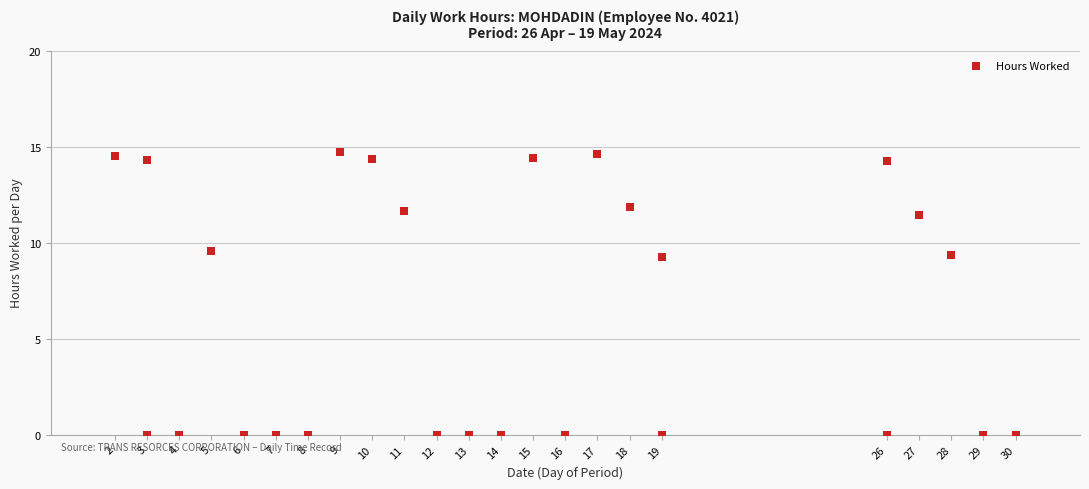

What is the range of X values (max minus min)?

28.0